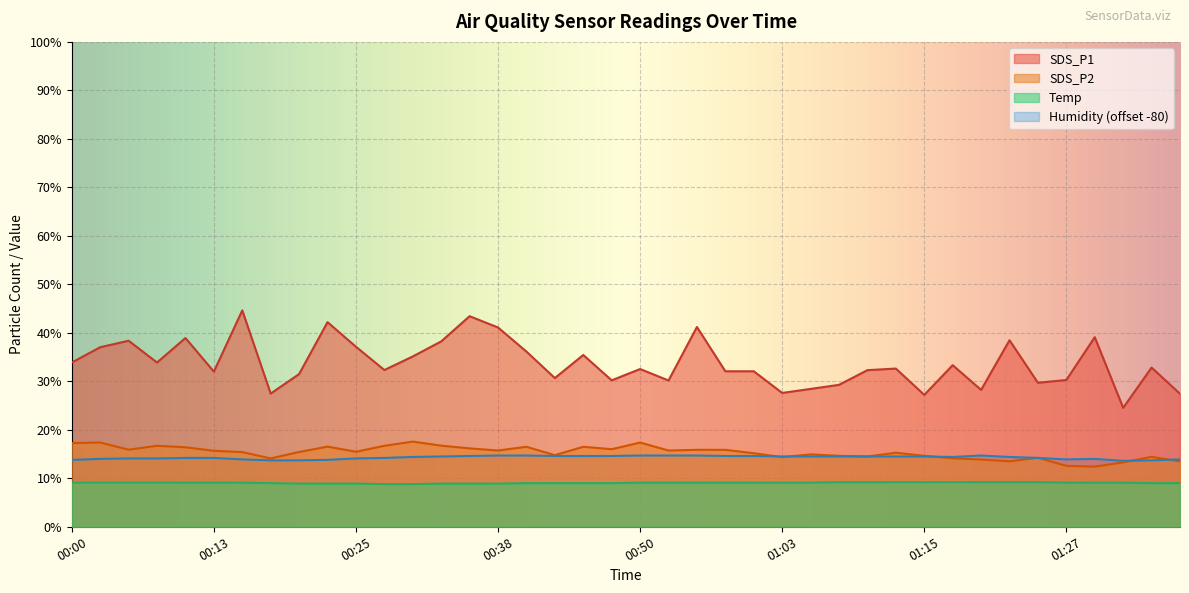

The SDS_P1 series shows 61.4 at 01:22. True or false?

False